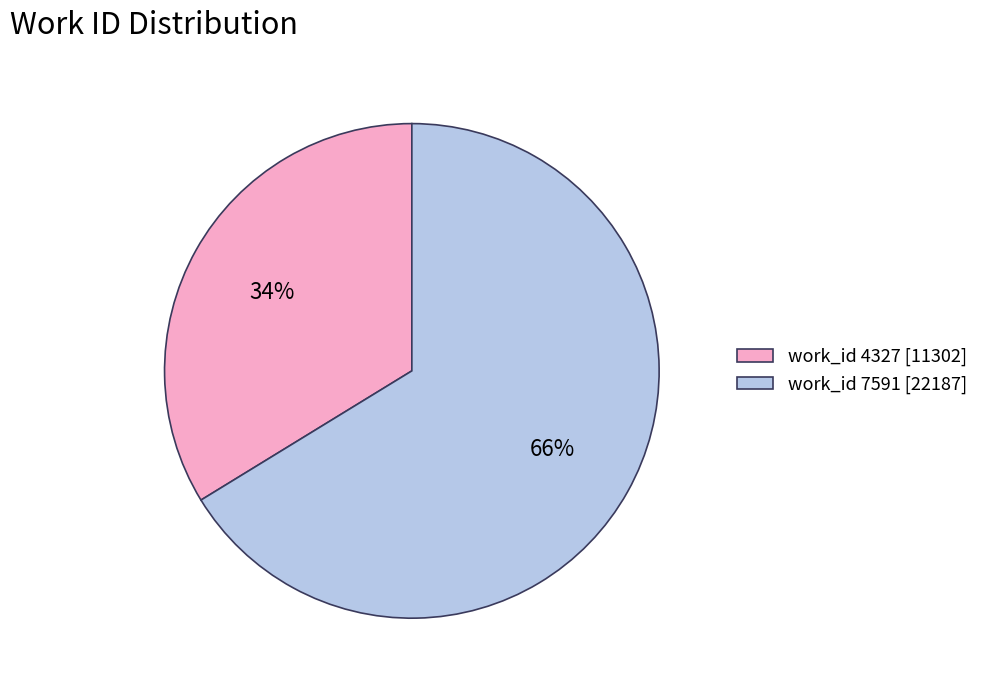

How many segments does this pie chart have?

2